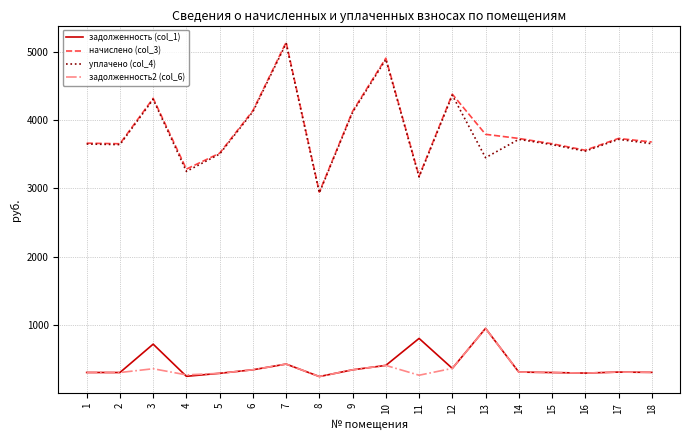

At how many categories does at least one series exceed 1273?

18